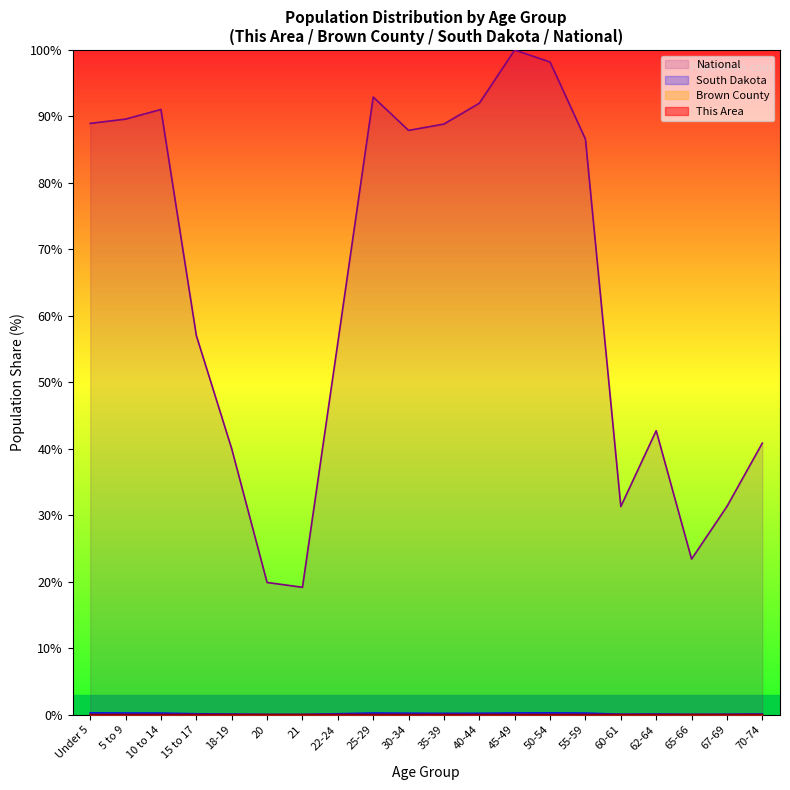

What is the label of the 15th point from the right?

20